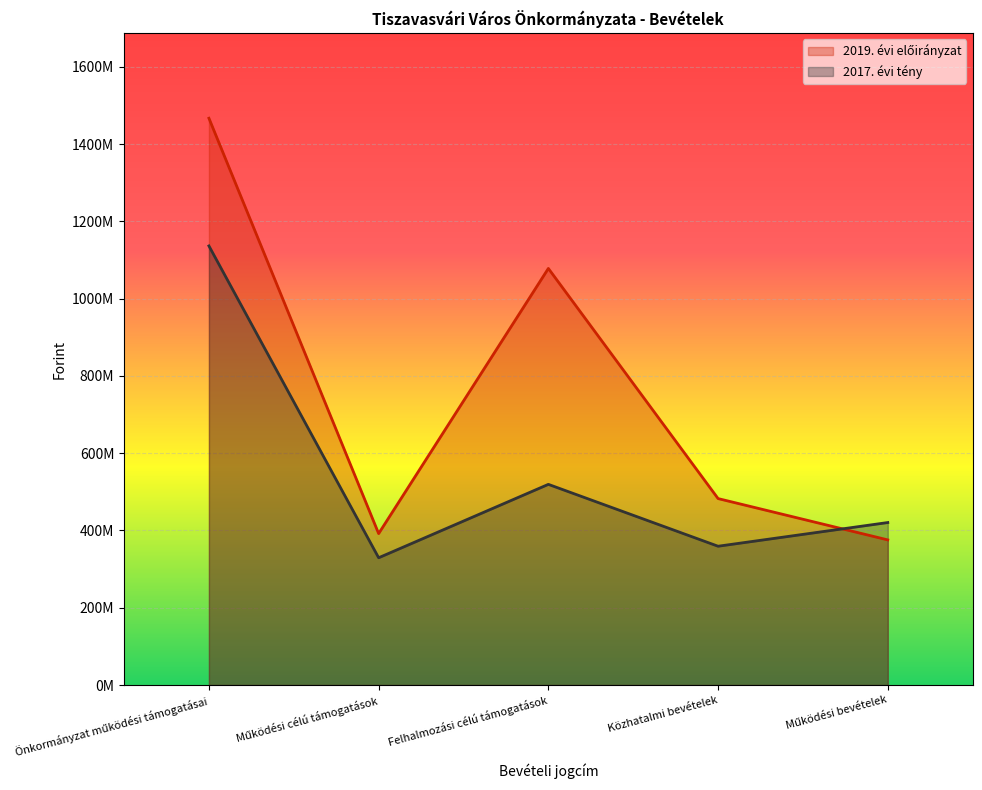

Reading right to left, transcribe all the data shown in this chart.

2019. évi előirányzat: Működési bevételek=375578614	Közhatalmi bevételek=482500000	Felhalmozási célú támogatások=1078131150	Működési célú támogatások=391895284	Önkormányzat működési támogatásai=1466902602
2017. évi tény: Működési bevételek=420500148	Közhatalmi bevételek=359172384	Felhalmozási célú támogatások=519310318	Működési célú támogatások=329344570	Önkormányzat működési támogatásai=1136384587